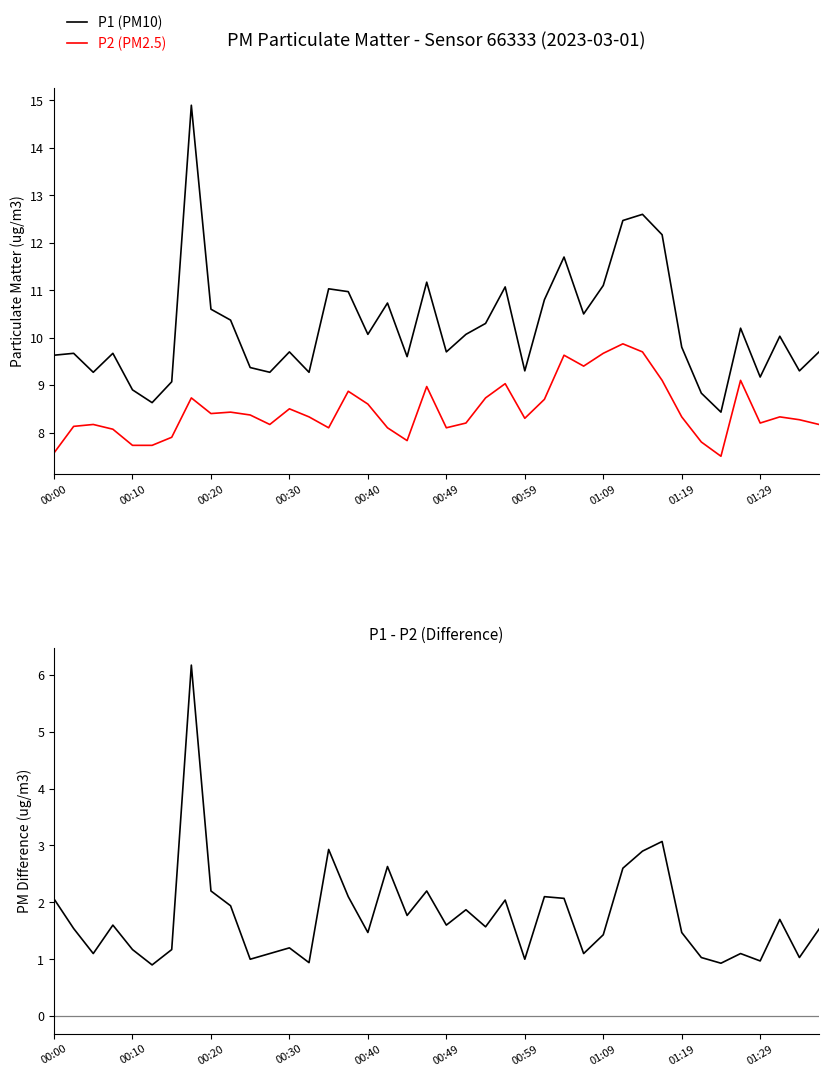

What is the maximum value for P1 (PM10)?

14.9